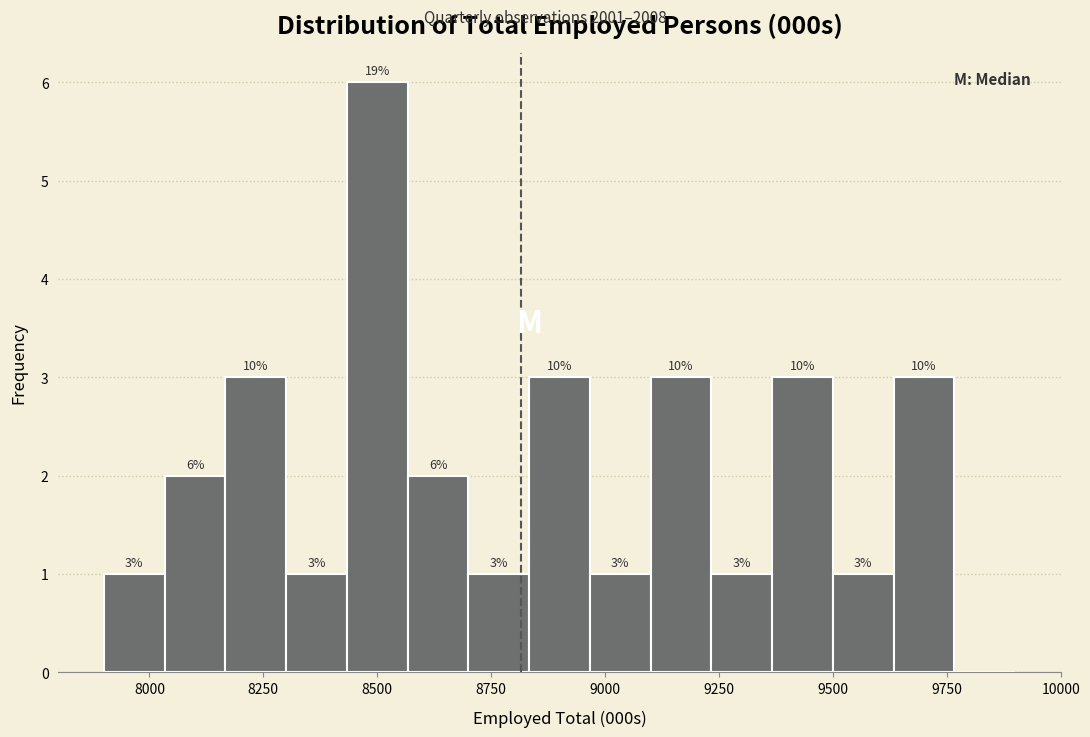

Read against the x-axis, roughly where is the centre of the tallest bar?

8500